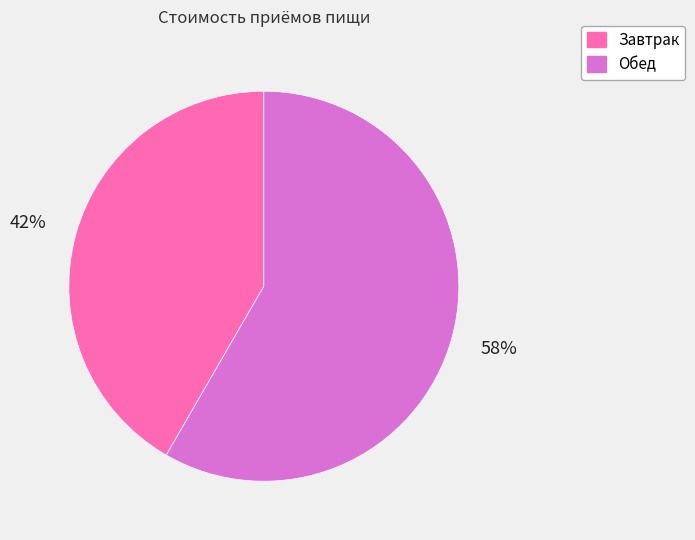

To the nearest percent, what is the average slice percentage?

50%